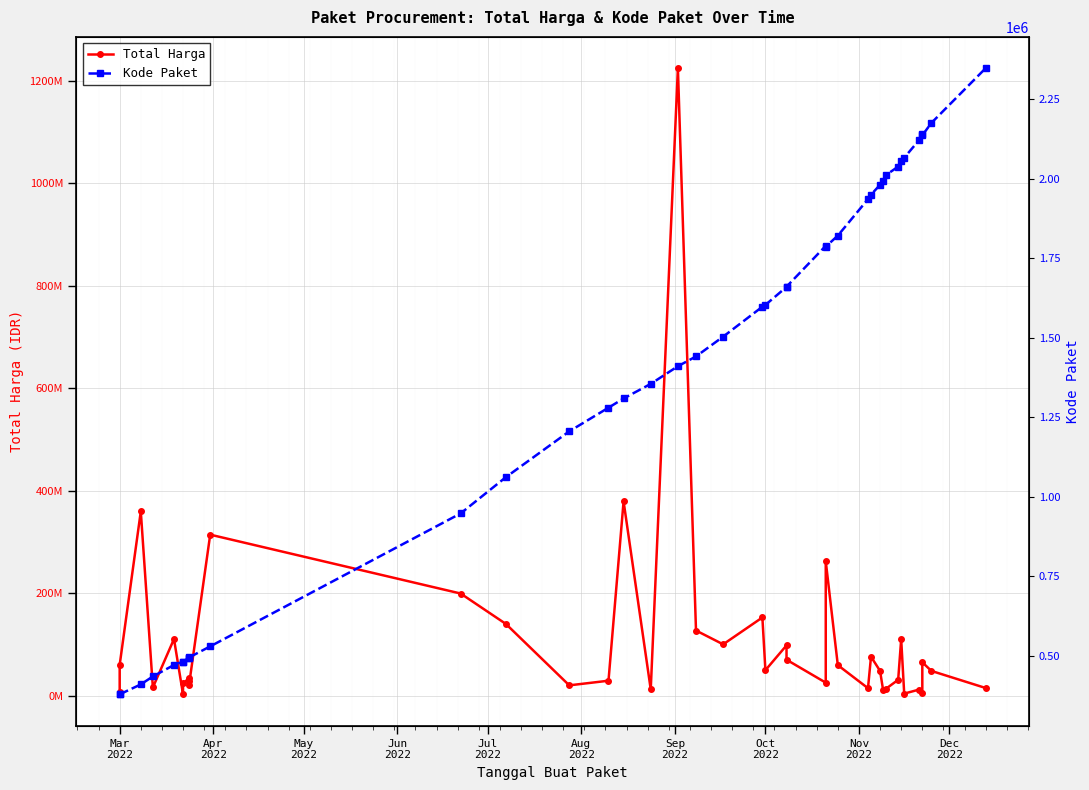

True or false: Kode Paket has a value of 775747 at 14.

False